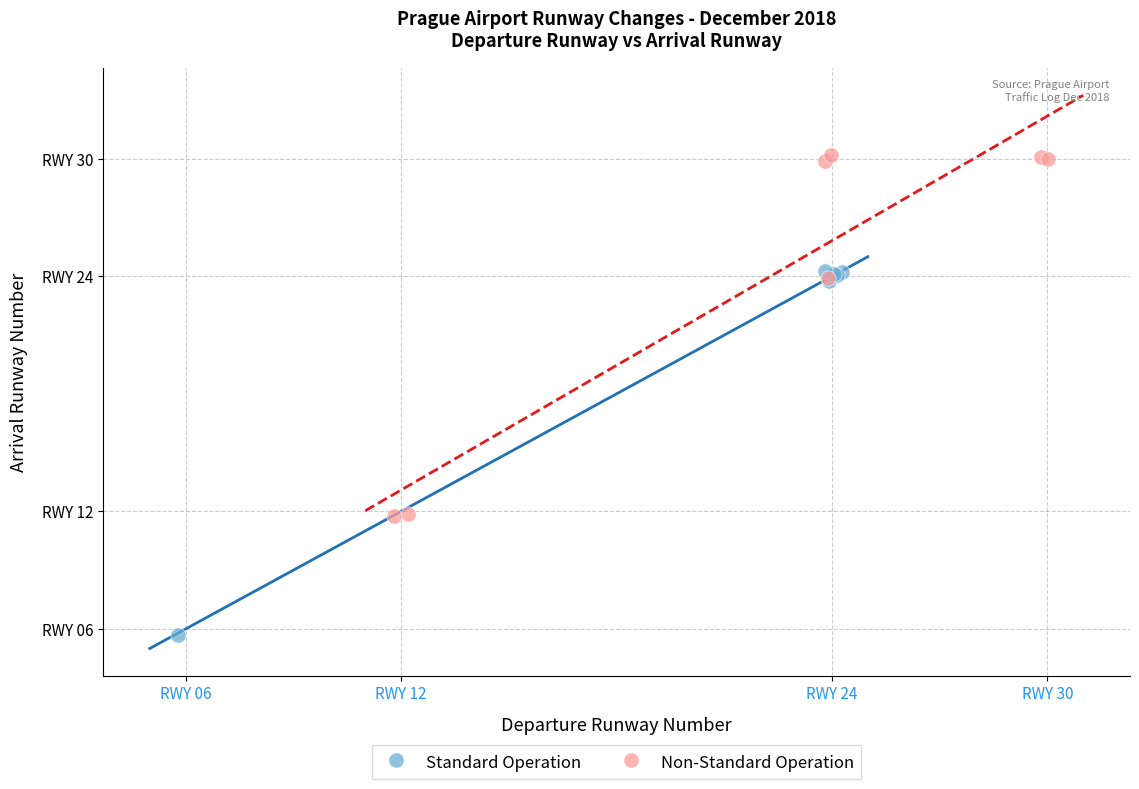

What are all the series names shown in the legend?

Standard Operation, Non-Standard Operation